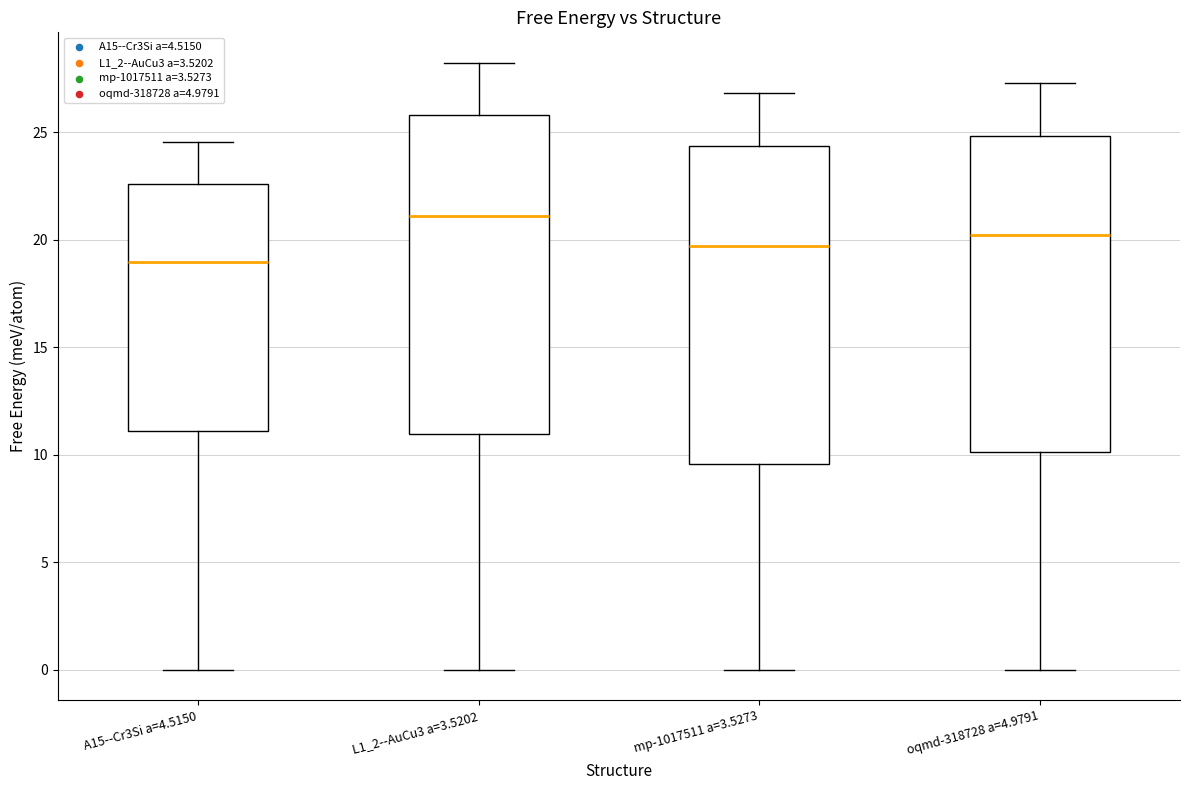

Reading left to right, transcribe this box plot: for each box, give where its median line is, the range the box spans, and where its two whiskers end, as read against the y-axis. The values are not printed on the chart, so give them approximately, as read against the axis.

A15--Cr3Si a=4.5150: median 19.0, box 11.0 to 22.5, whiskers 0.0 to 24.5
L1_2--AuCu3 a=3.5202: median 21.0, box 11.0 to 26.0, whiskers 0.0 to 28.0
mp-1017511 a=3.5273: median 19.5, box 9.5 to 24.5, whiskers 0.0 to 27.0
oqmd-318728 a=4.9791: median 20.0, box 10.0 to 25.0, whiskers 0.0 to 27.5